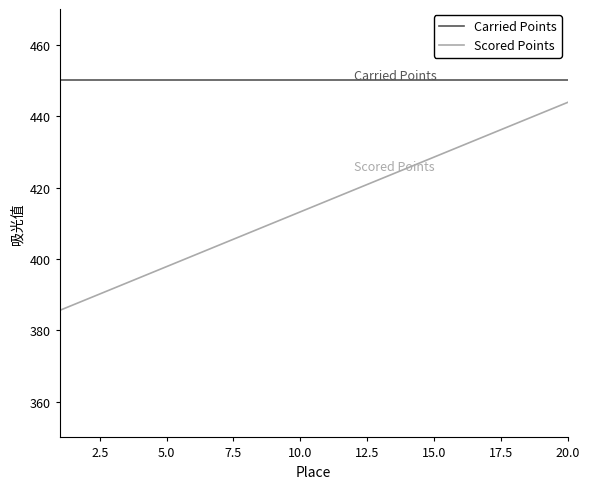

Count the number of categories in the chart.

300